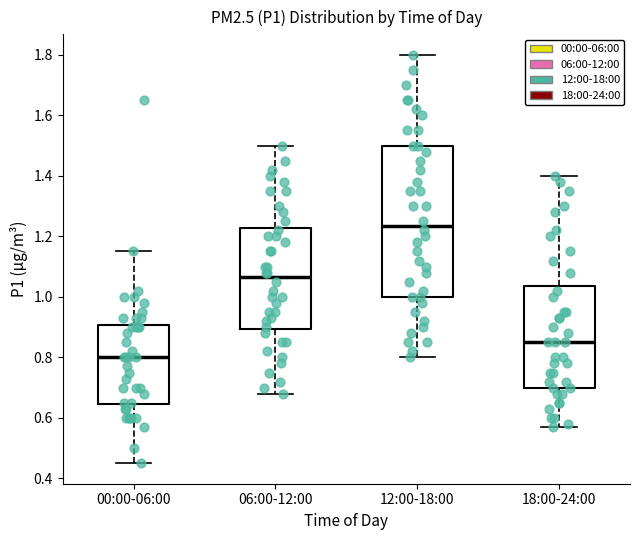

Reading left to right, transcribe this box plot: for each box, give where its median line is, the range the box spans, and where its two whiskers end, as read against the y-axis. The values are not printed on the chart, so give them approximately, as read against the axis.

00:00-06:00: median 0.80, box 0.64 to 0.90, whiskers 0.46 to 1.16
06:00-12:00: median 1.06, box 0.90 to 1.22, whiskers 0.68 to 1.50
12:00-18:00: median 1.24, box 1.00 to 1.50, whiskers 0.80 to 1.80
18:00-24:00: median 0.86, box 0.70 to 1.04, whiskers 0.58 to 1.40